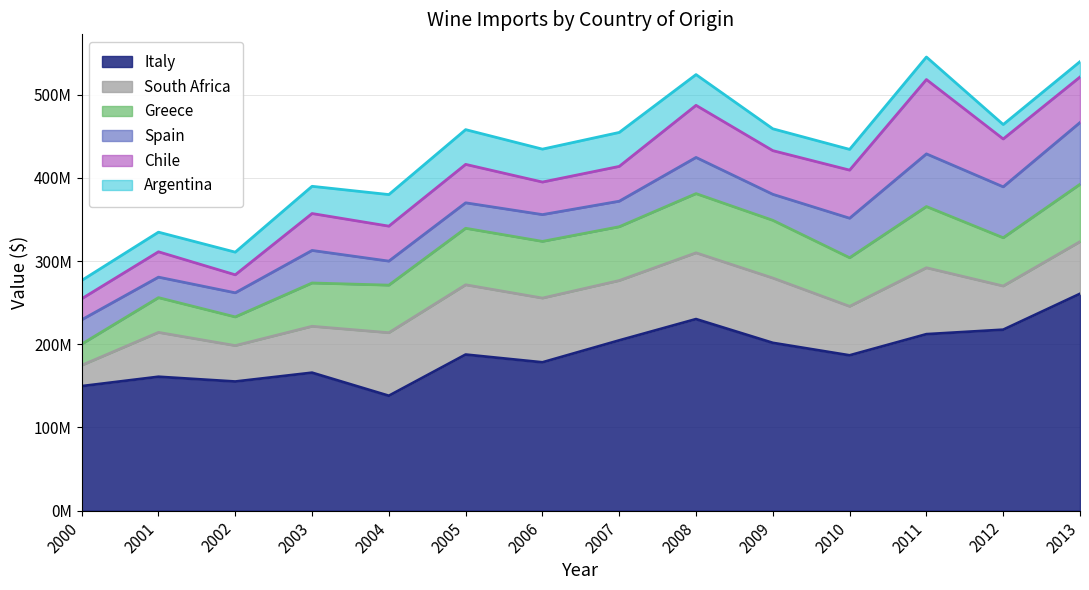

What is the sum of all Italy values?

2649497844